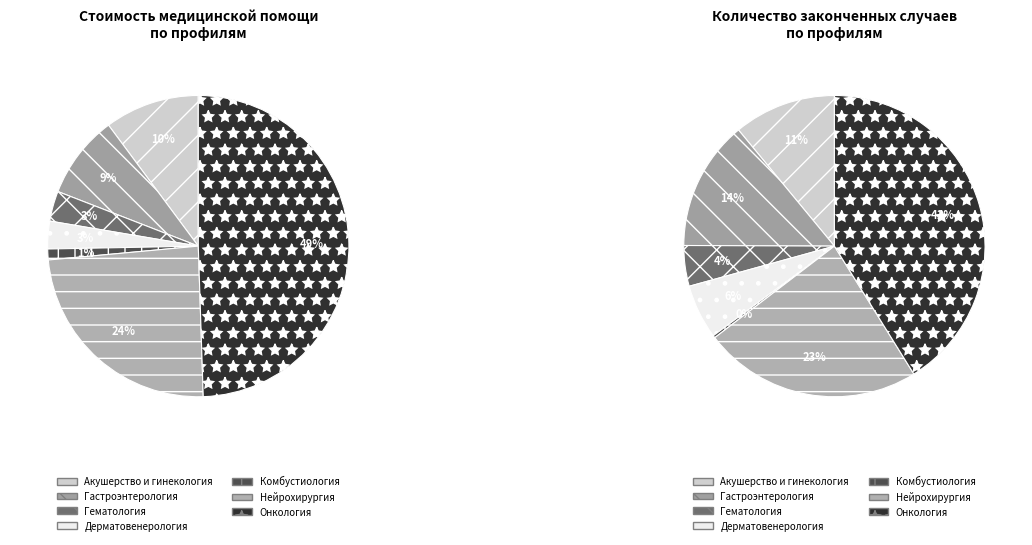

Which slice is the smallest?

Комбустиология